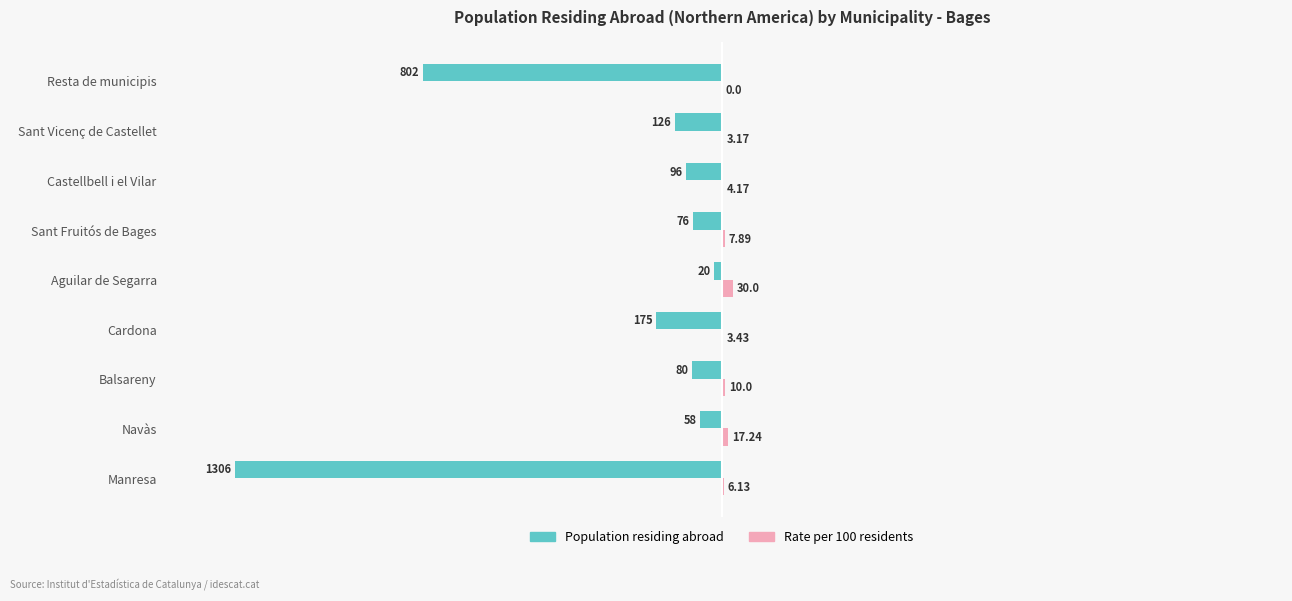

What is the total value across all series at Resta de municipis?

-802.0